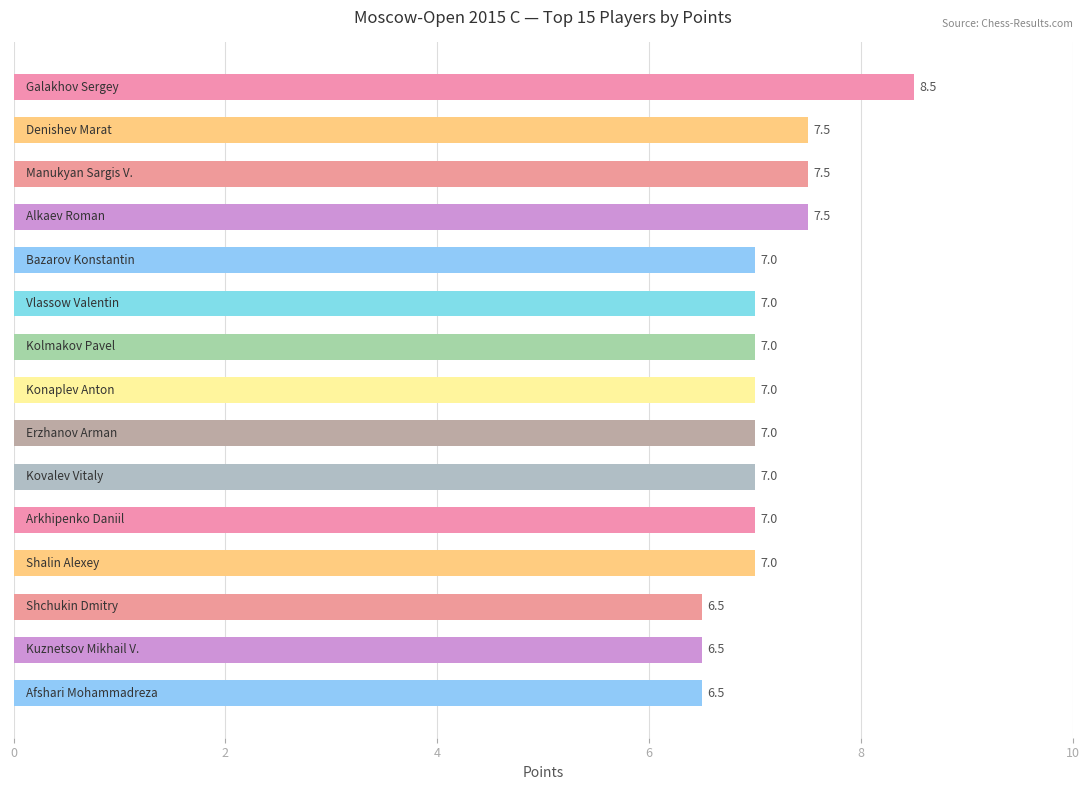

What is the smallest value displayed?

6.5